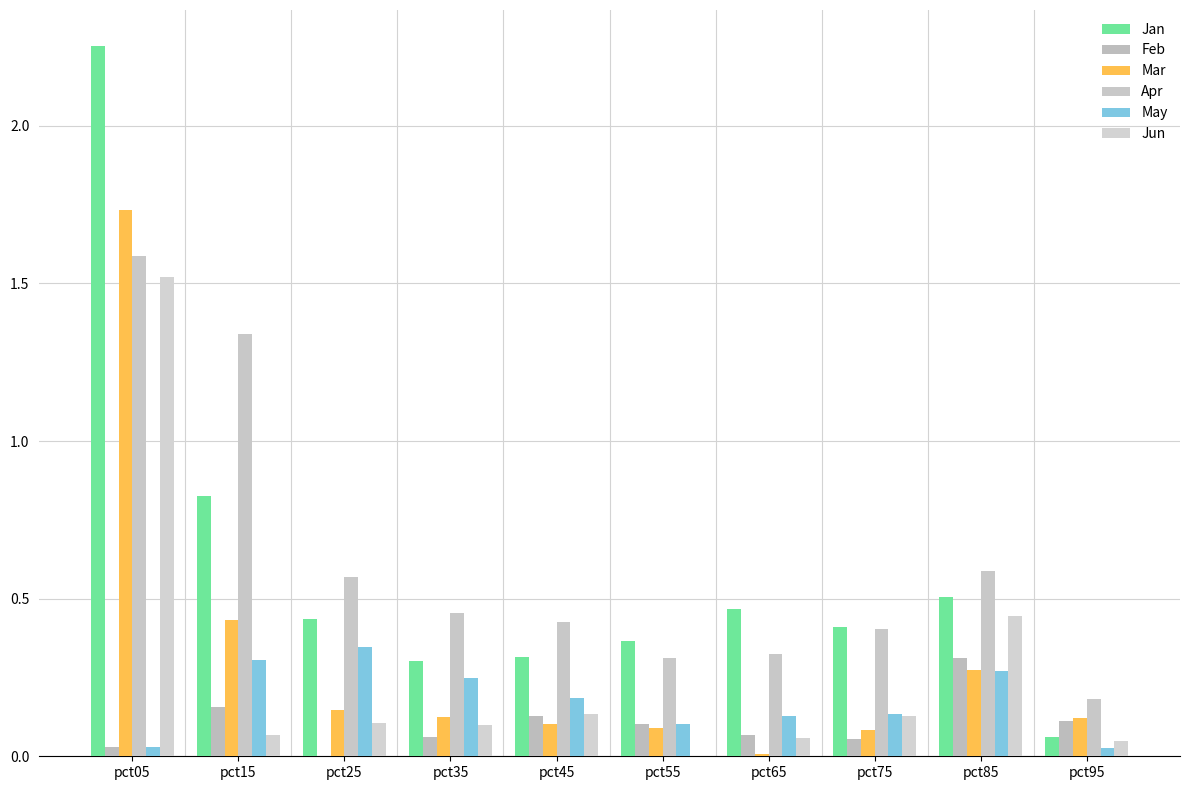

Which has a higher value, pct15 or pct05?

pct05